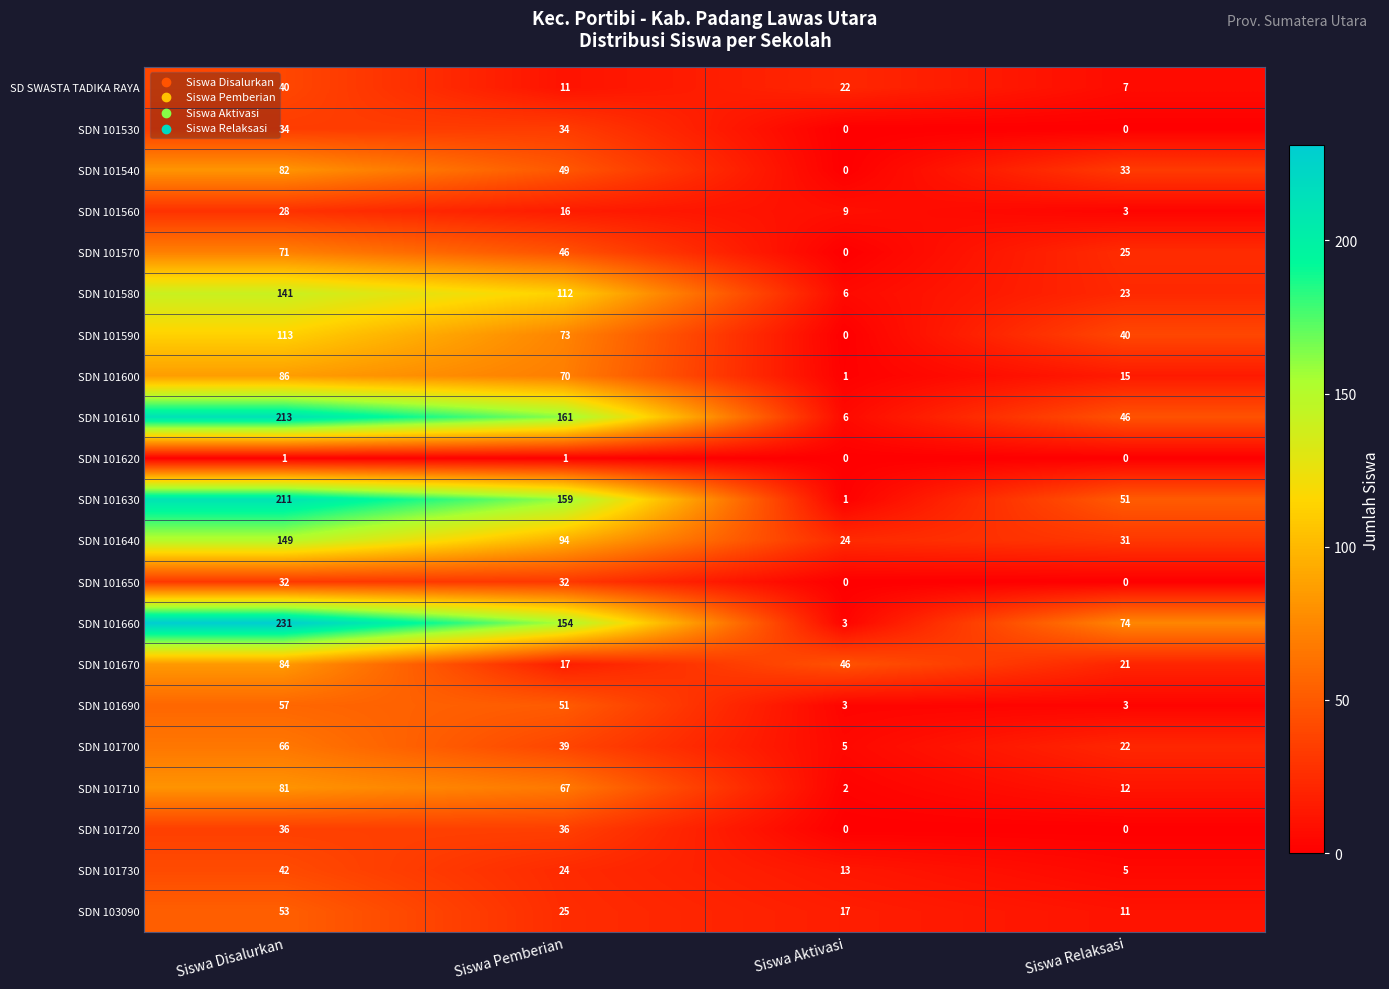

What is the maximum value for SDN 101690?

57